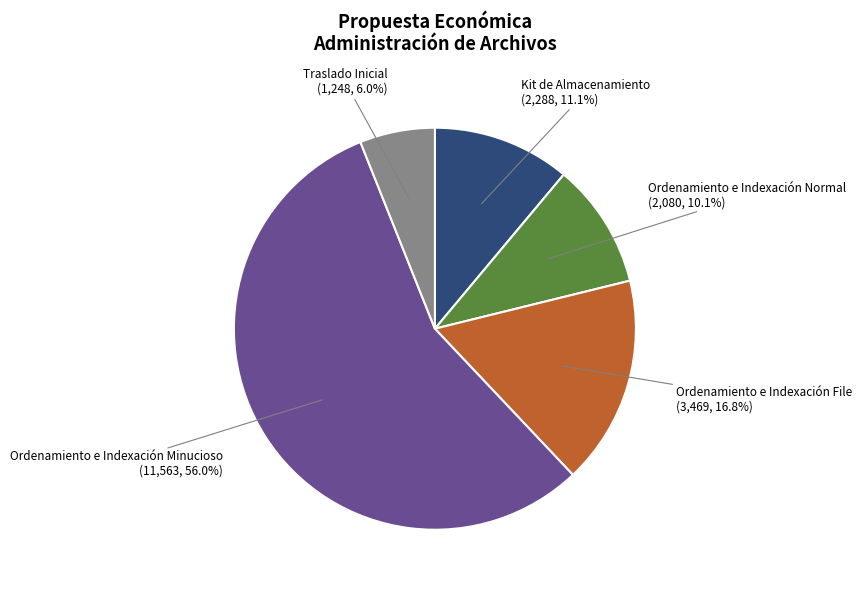

How many segments does this pie chart have?

5